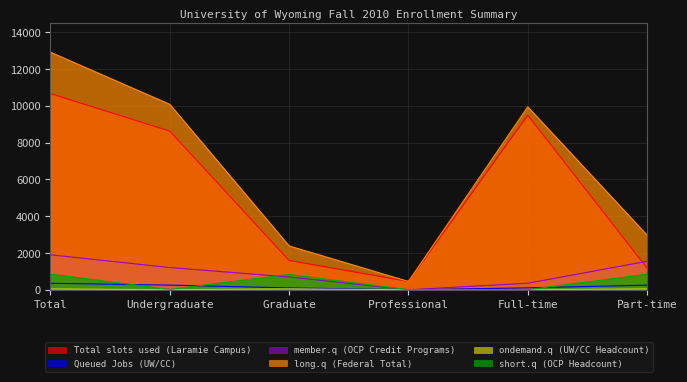

What is the lowest value of the Total slots used (Laramie Campus) series?

450